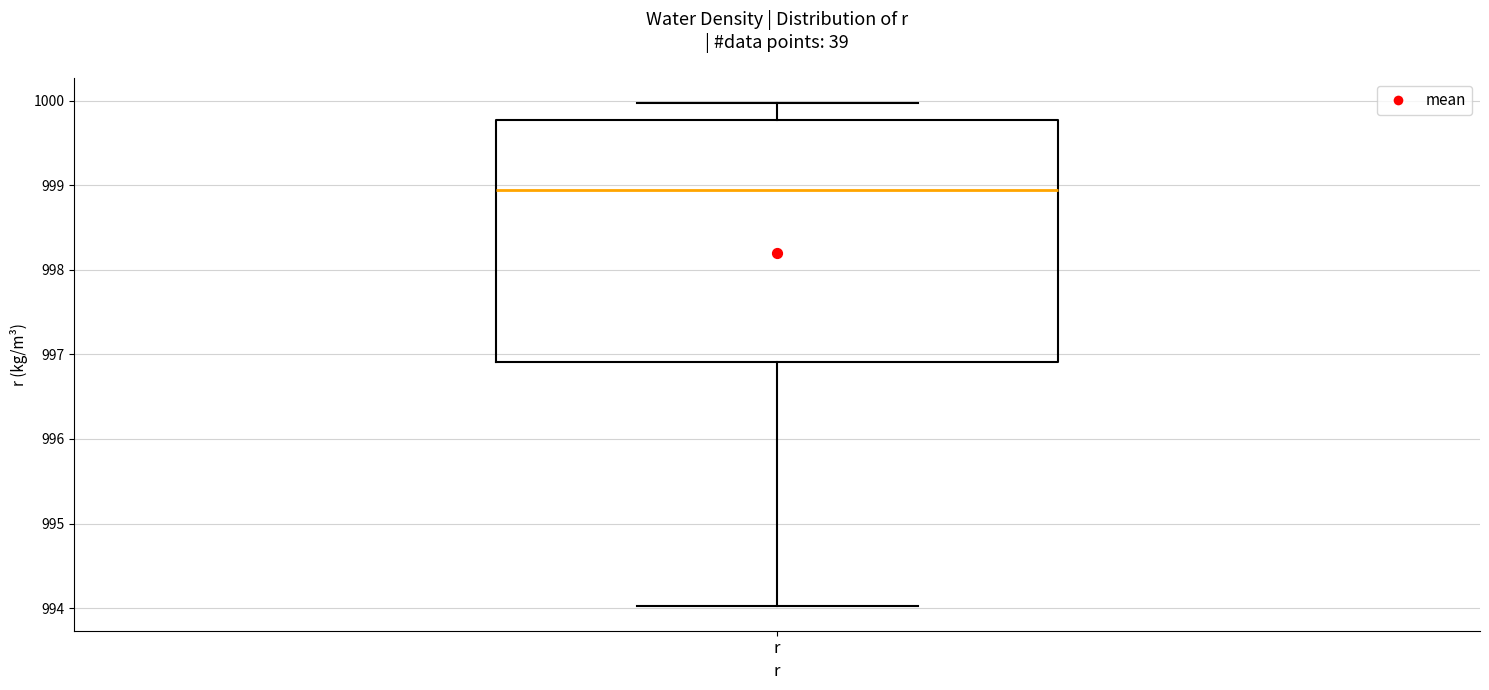

Where is the lower edge of the box for r on the y-axis? The values are not printed on the chart, so give them approximately, as read against the axis.

996.9